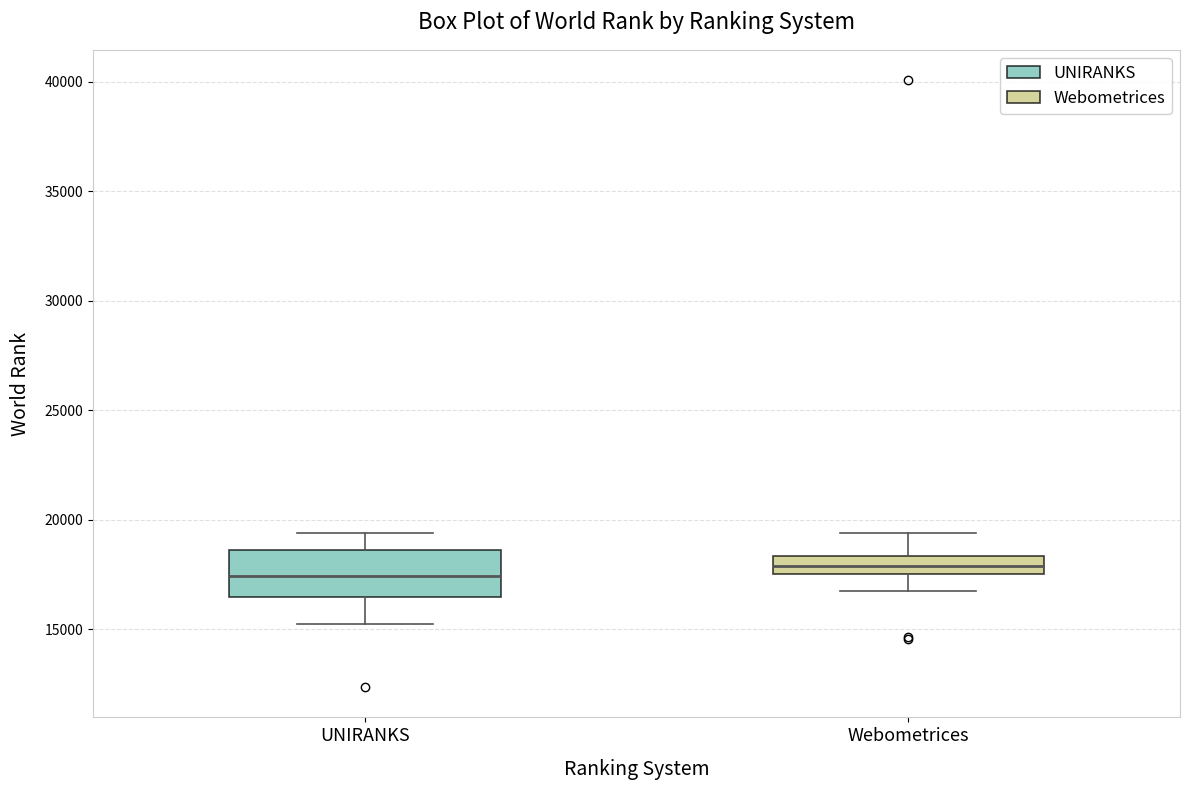

Where does the median line of the box for UNIRANKS sit on the y-axis? The values are not printed on the chart, so give them approximately, as read against the axis.

17500